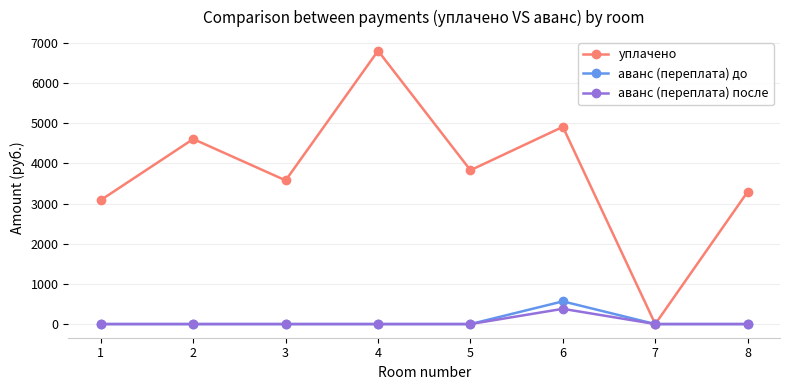

The аванс (переплата) после series shows 0.0 at 8. True or false?

True